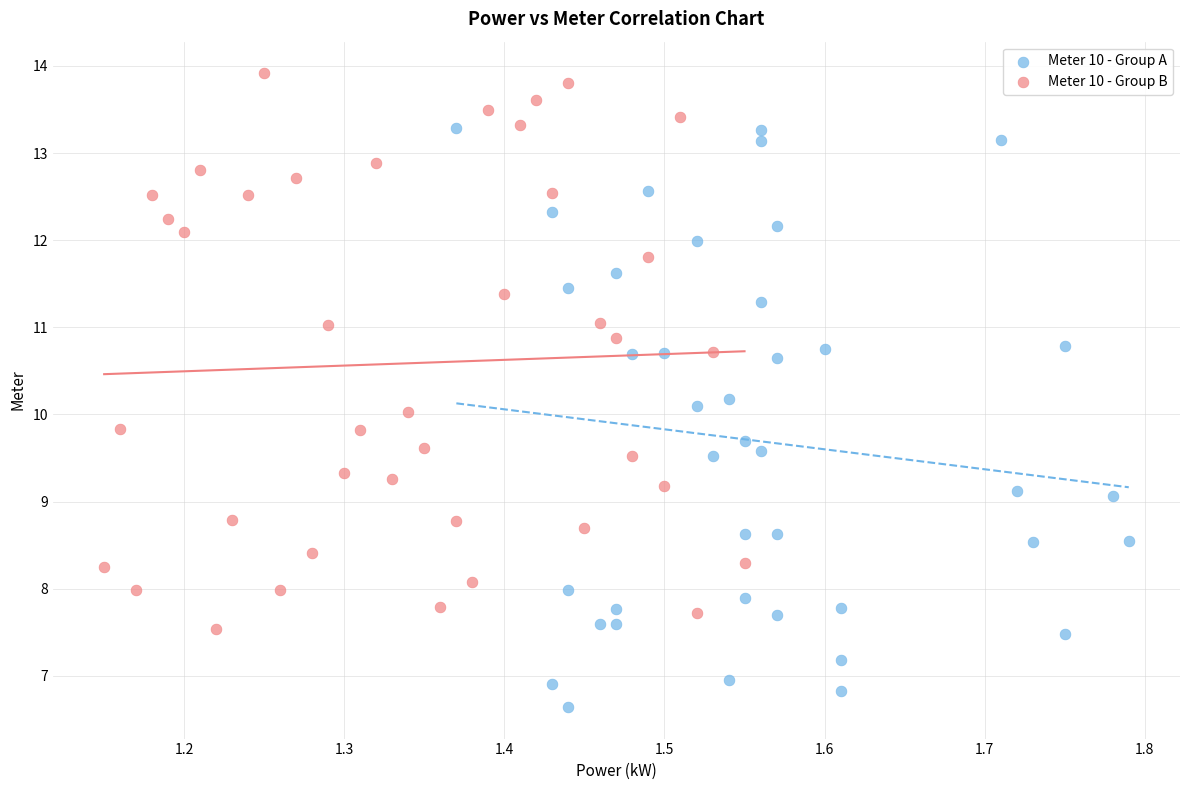

Which series reaches the minimum Y coordinate?

Meter 10 - Group A